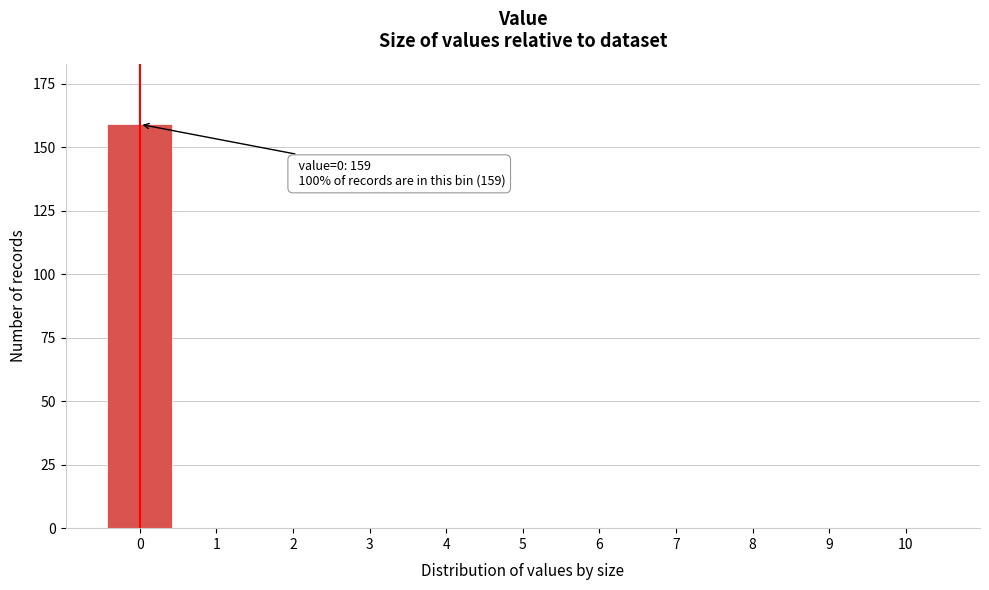

Reading left to right, what are all the values shown in this chart?

0=159	1=0	2=0	3=0	4=0	5=0	6=0	7=0	8=0	9=0	10=0